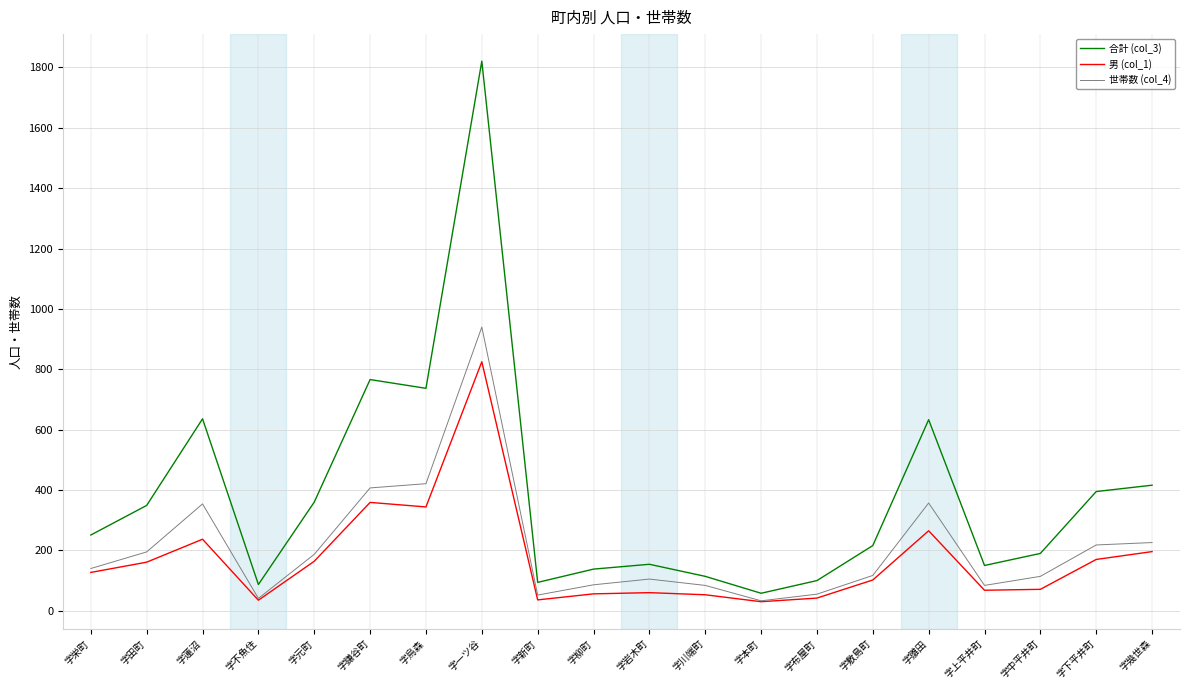

At 字一ツ谷, list the series in order from largest to smallest.

合計 (col_3), 世帯数 (col_4), 男 (col_1)